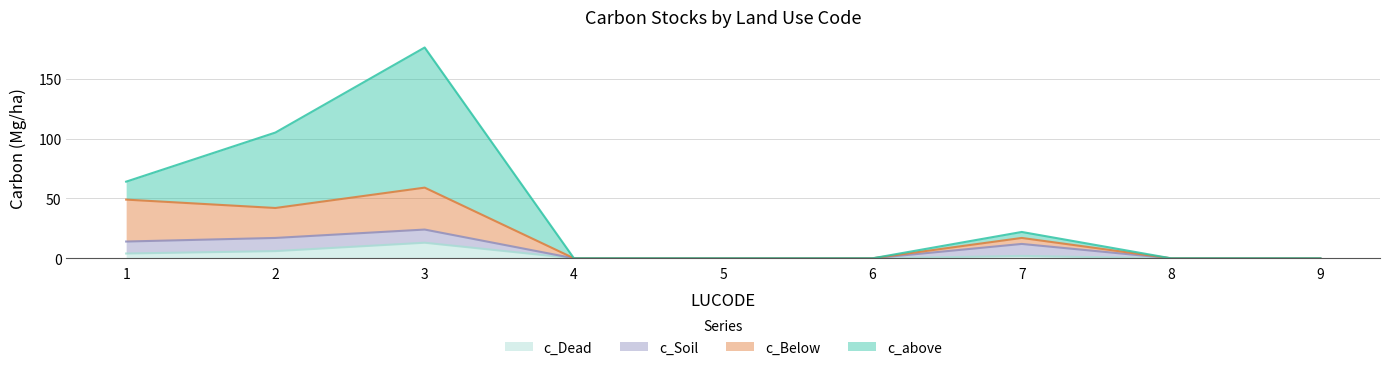

Is the value of c_Below at 9 greater than the value of c_Dead at 2?

No